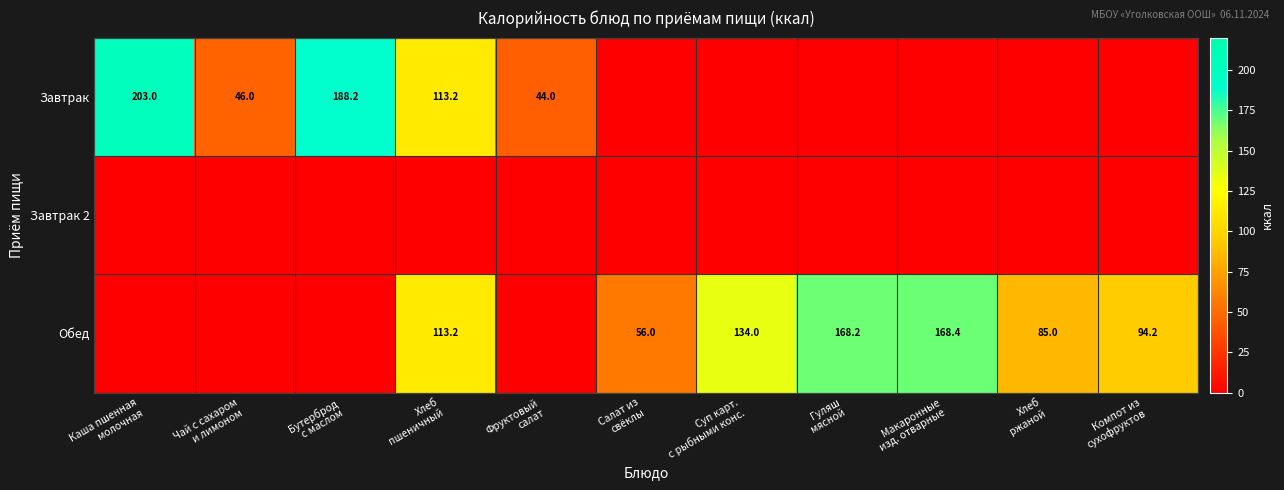

What is the sum of all Обед values?

819.1